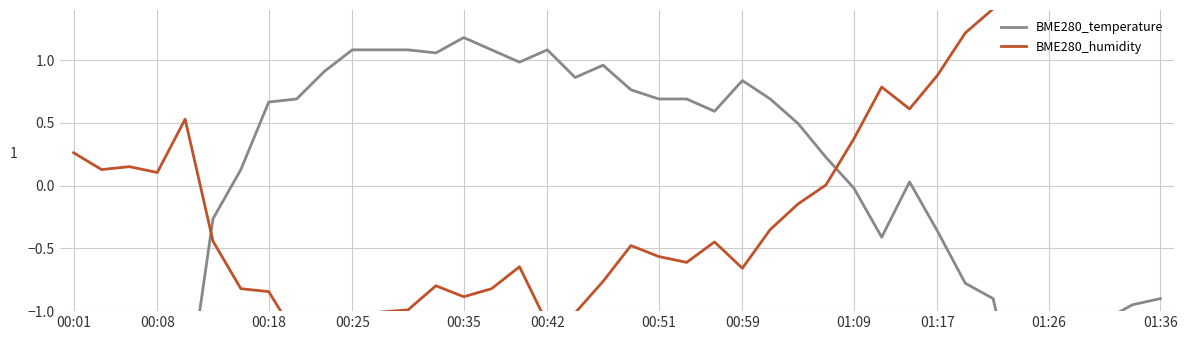

Reading left to right, transcribe all the data shown in this chart.

BME280_temperature: -1.8	-1.5	-1.3	-1.6	-1.8	-0.3	0.1	0.7	0.7	0.9	1.1	1.1	1.1	1.1	1.2	1.1	1.0	1.1	0.9	1.0	0.8	0.7	0.7	0.6	0.8	0.7	0.5	0.2	-0.0	-0.4	0.0	-0.4	-0.8	-0.9	-1.9	-1.3	-1.1	-1.1	-0.9	-0.9
BME280_humidity: 0.3	0.1	0.2	0.1	0.5	-0.4	-0.8	-0.8	-1.2	-1.3	-1.3	-1.0	-1.0	-0.8	-0.9	-0.8	-0.6	-1.1	-1.0	-0.8	-0.5	-0.6	-0.6	-0.4	-0.7	-0.3	-0.1	0.0	0.4	0.8	0.6	0.9	1.2	1.4	2.0	1.7	1.7	1.8	1.7	1.8